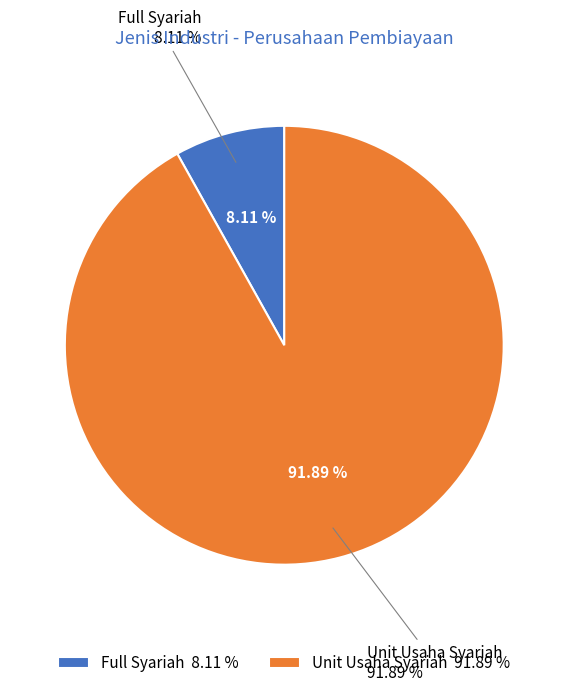

Is it true that Unit Usaha Syariah is 92% of the pie?

True